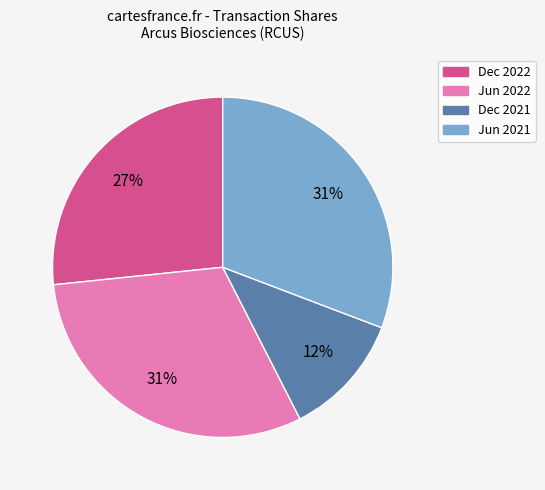

To the nearest percent, what is the average slice percentage?

25%